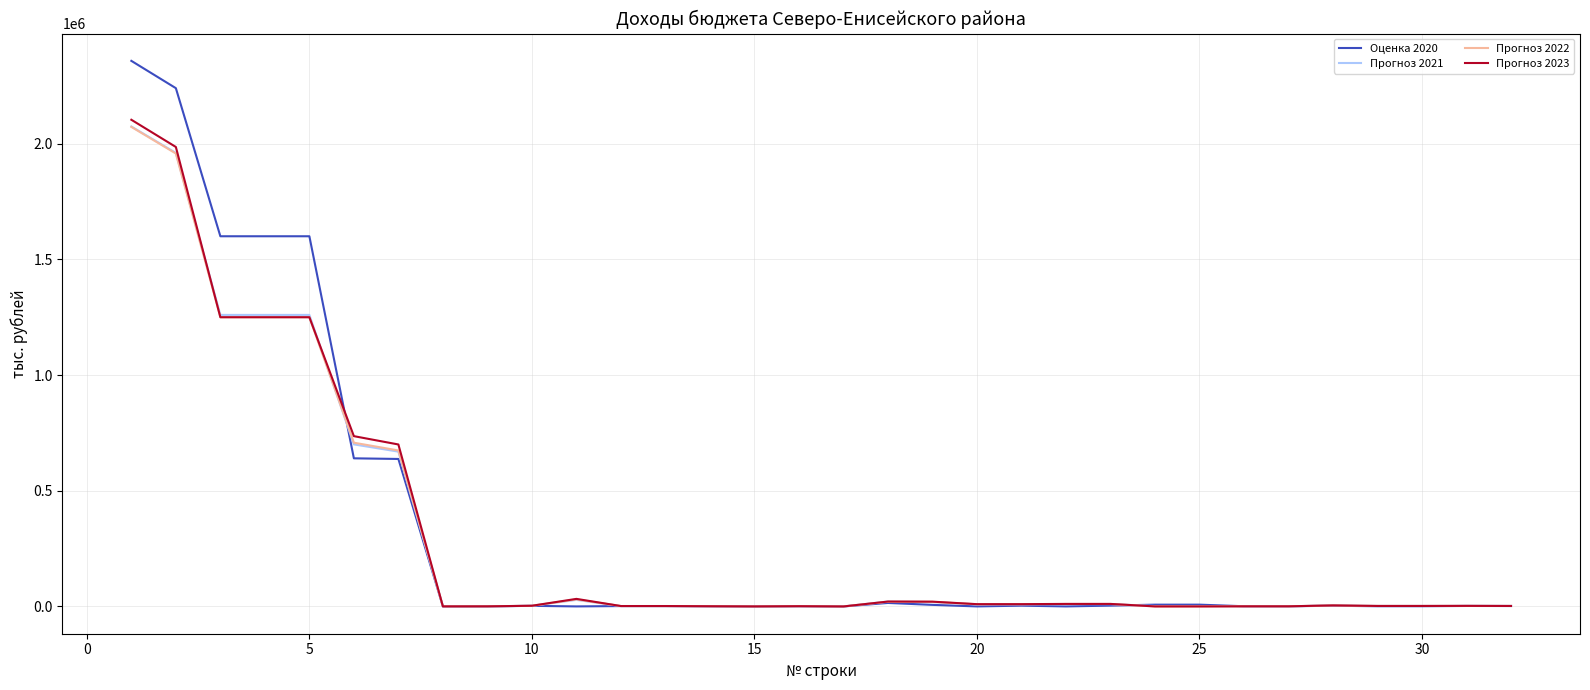

Which series has the widest spread of values?

Оценка 2020